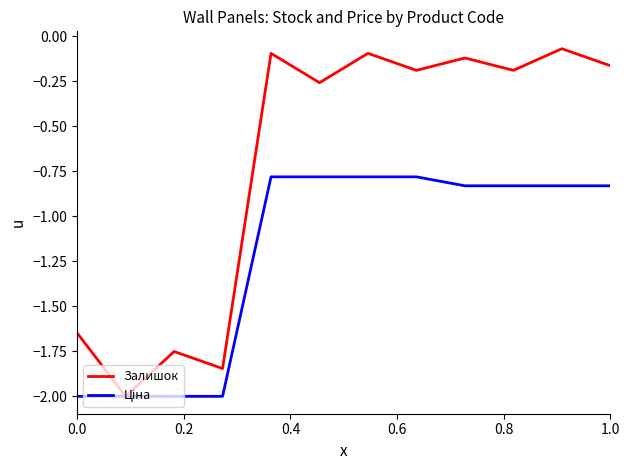

What is the minimum value shown in the chart?

-2.0